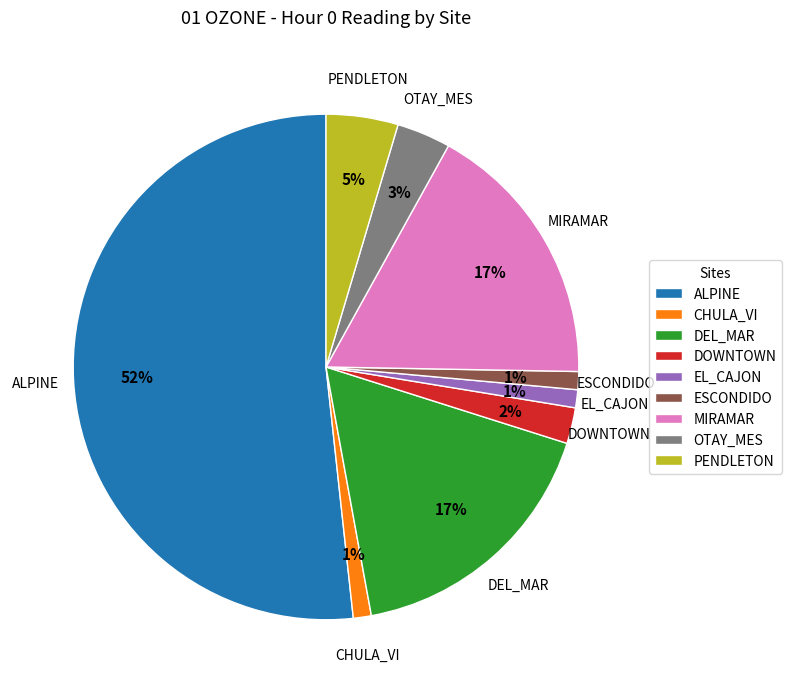

True or false: PENDLETON accounts for 5% of the total.

True